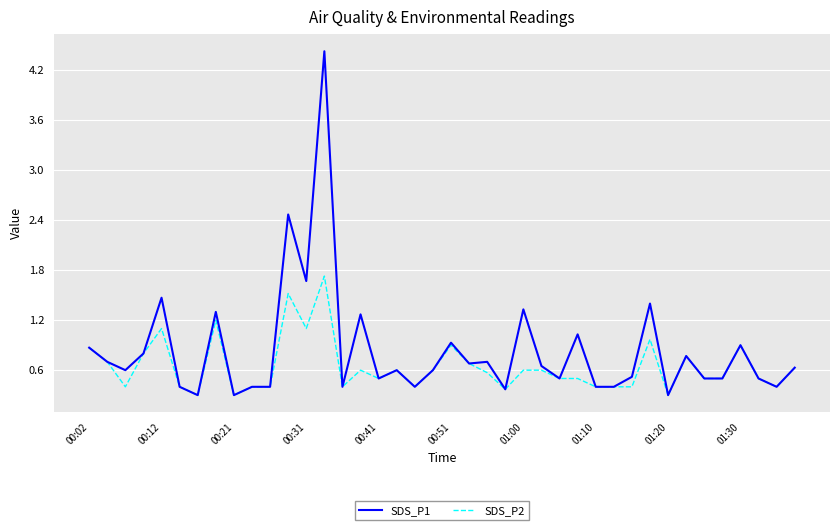

What is the lowest value of the SDS_P1 series?

0.3